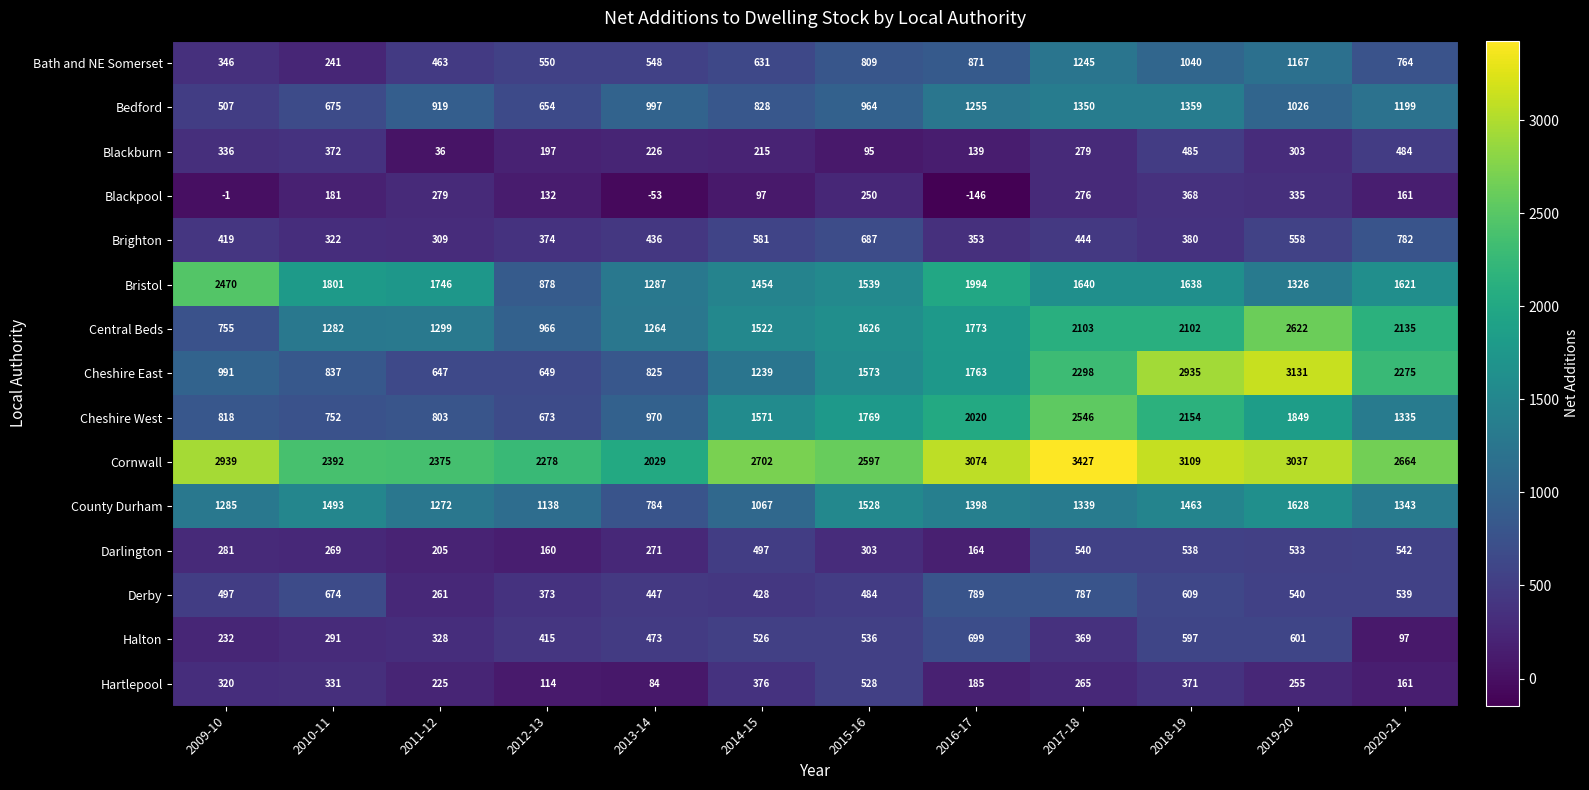

The Cheshire East series shows 378 at 2012-13. True or false?

False